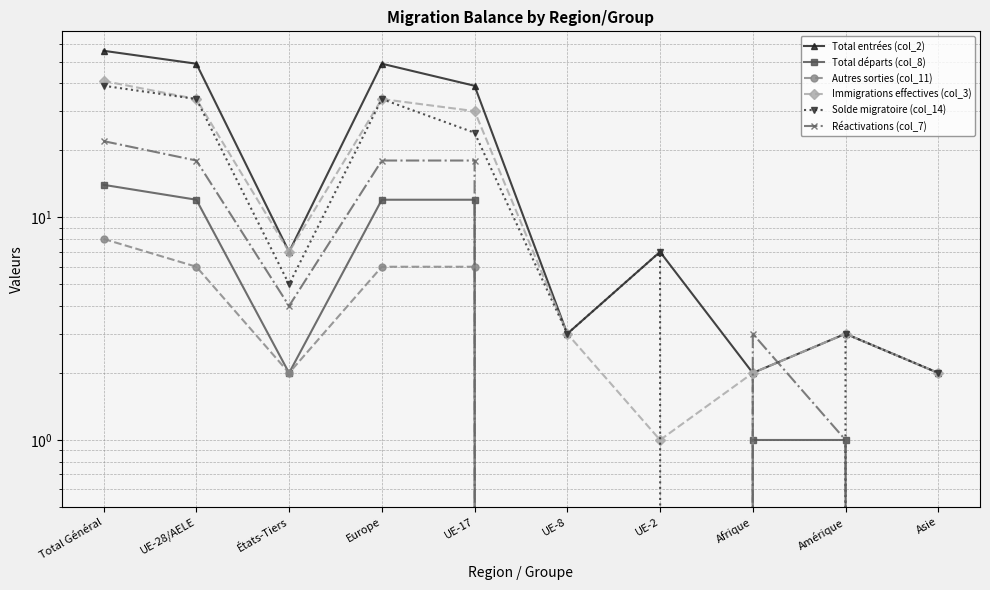

How many data points in Immigrations effectives (col_3) are less than 7?

5